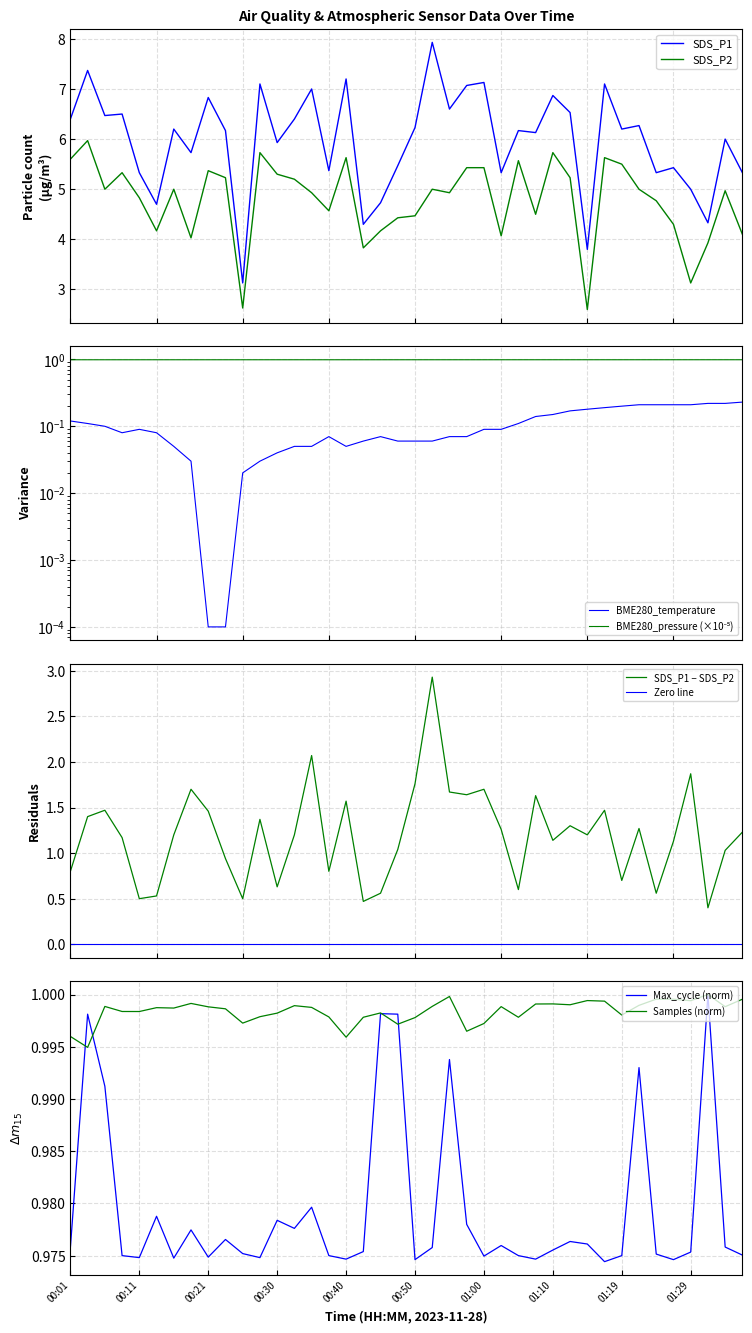

True or false: SDS_P1 and SDS_P2 cross at least once.

False